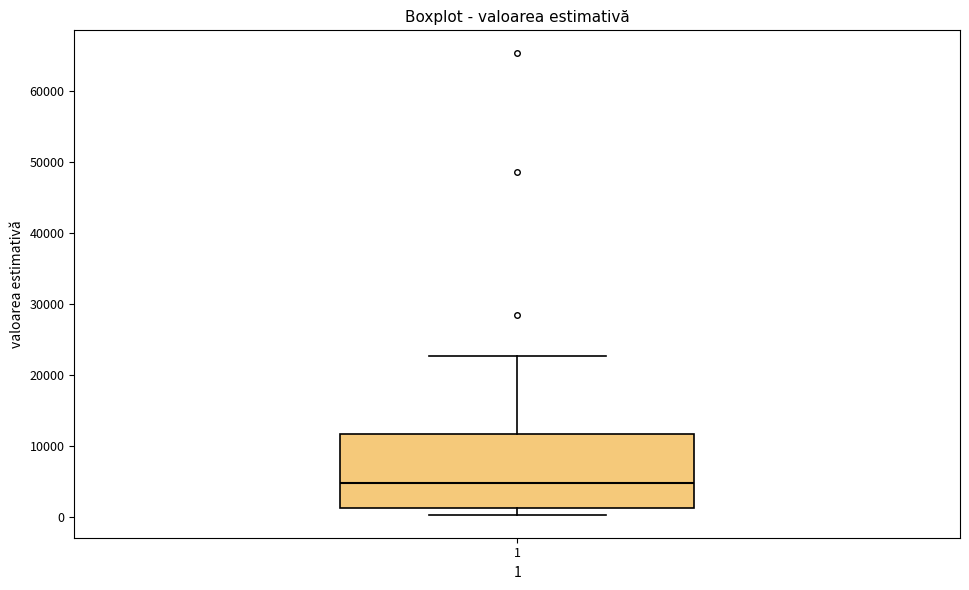

Read this box plot against the y-axis: the position of the median line, the range covered by the box, and the ends of both whiskers. The values are not printed on the chart, so give them approximately, as read against the axis.

median 5000, box 1000 to 12000, whiskers 0 to 23000